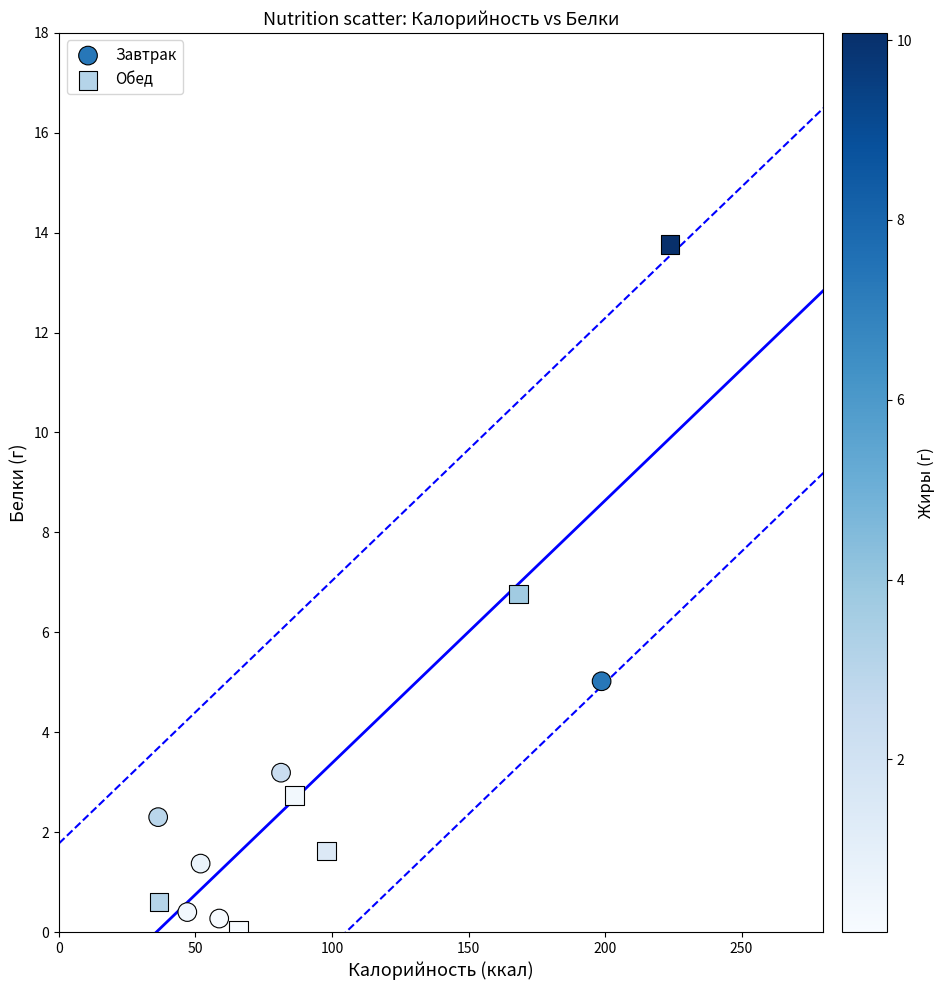

Which series reaches the maximum Y coordinate?

Обед